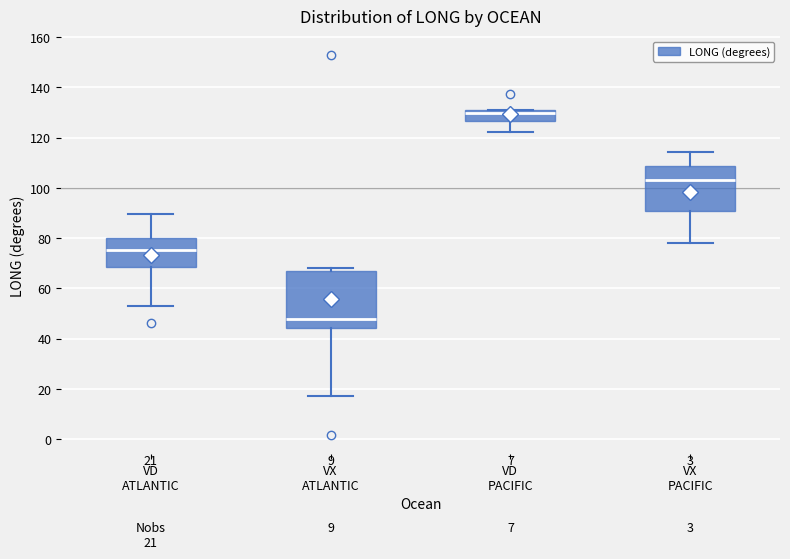

Which box has the highest median line?

VD PACIFIC